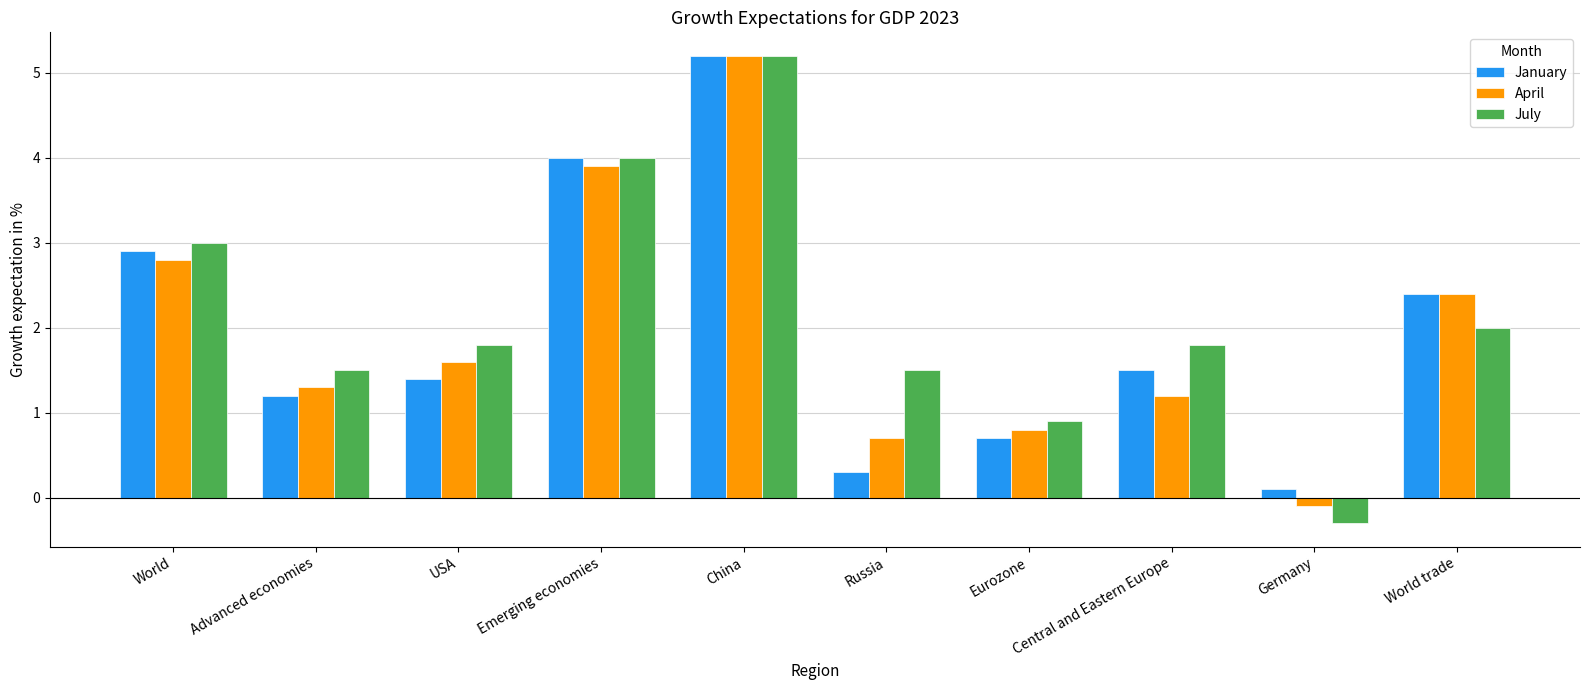

How many groups of bars are there?

10